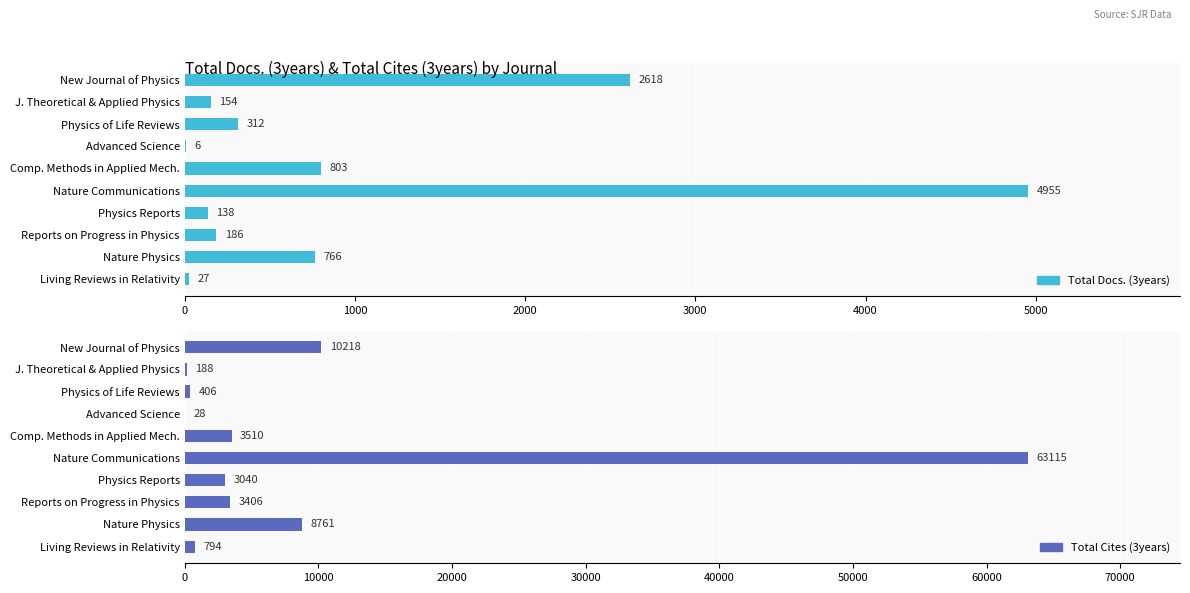

How many categories are shown in the chart?

10